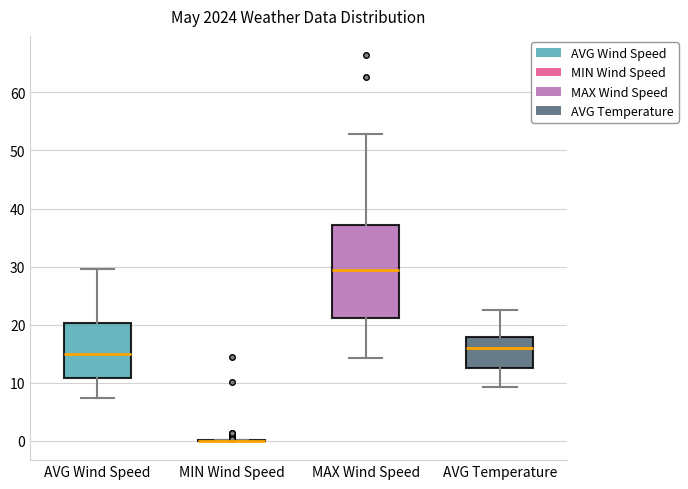

Reading left to right, transcribe this box plot: for each box, give where its median line is, the range the box spans, and where its two whiskers end, as read against the y-axis. The values are not printed on the chart, so give them approximately, as read against the axis.

AVG Wind Speed: median 15, box 11 to 20, whiskers 7 to 30
MIN Wind Speed: box collapsed to a line at 0, whiskers 0 to 0
MAX Wind Speed: median 29, box 21 to 37, whiskers 14 to 53
AVG Temperature: median 16, box 13 to 18, whiskers 9 to 23